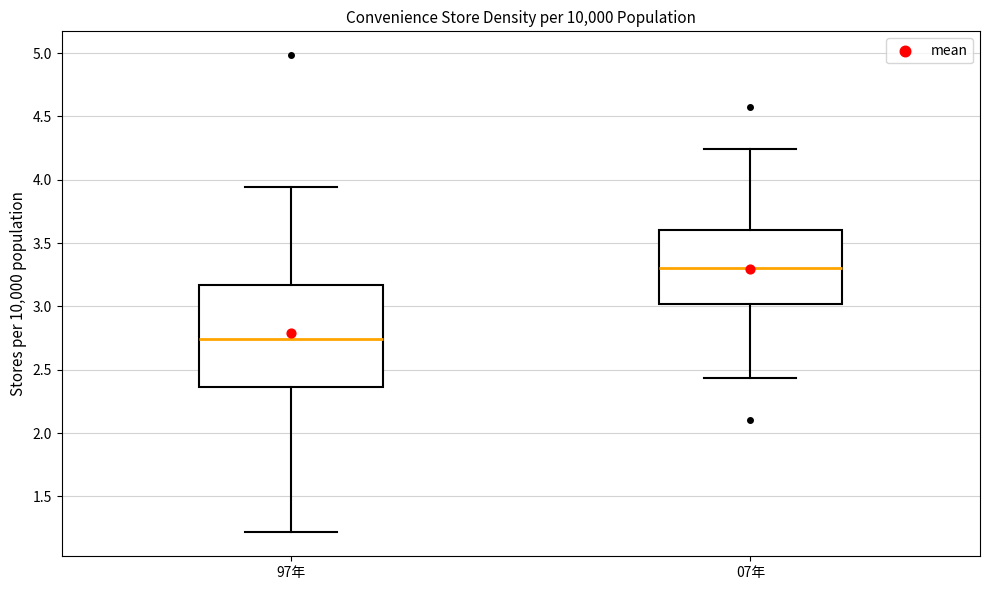

Where is the lower edge of the box for 07年 on the y-axis? The values are not printed on the chart, so give them approximately, as read against the axis.

3.00